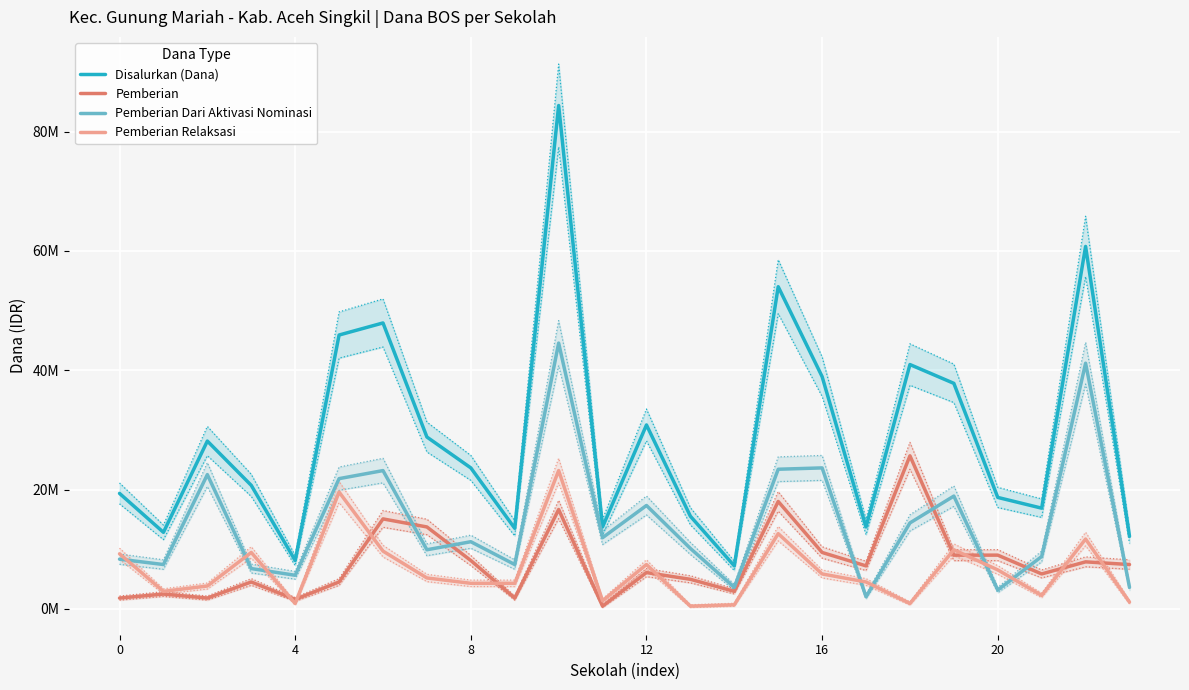

Reading left to right, list all the values displayed in this chart.

Disalurkan (Dana): 19350000	12825000	28125000	20700000	8100000	45900000	47925000	28800000	23625000	13500000	84375000	13725000	30825000	15525000	7200000	54000000	38925000	13725000	40950000	37800000	18675000	16875000	60750000	12150000
Pemberian: 1800000	2475000	1800000	4500000	1575000	4500000	15075000	13725000	8100000	1800000	16650000	450000	6075000	4950000	2925000	18000000	9450000	7200000	25650000	9000000	9000000	5850000	7875000	7425000
Pemberian Dari Aktivasi Nominasi: 8325000	7425000	22500000	6750000	5625000	21825000	23175000	9900000	11250000	7425000	44550000	11925000	17325000	10125000	3600000	23400000	23625000	2025000	14400000	18900000	3150000	8775000	41175000	3600000
Pemberian Relaksasi: 9225000	2925000	3825000	9450000	900000	19575000	9675000	5175000	4275000	4275000	23175000	1350000	7425000	450000	675000	12600000	5850000	4500000	900000	9900000	6525000	2250000	11700000	1125000